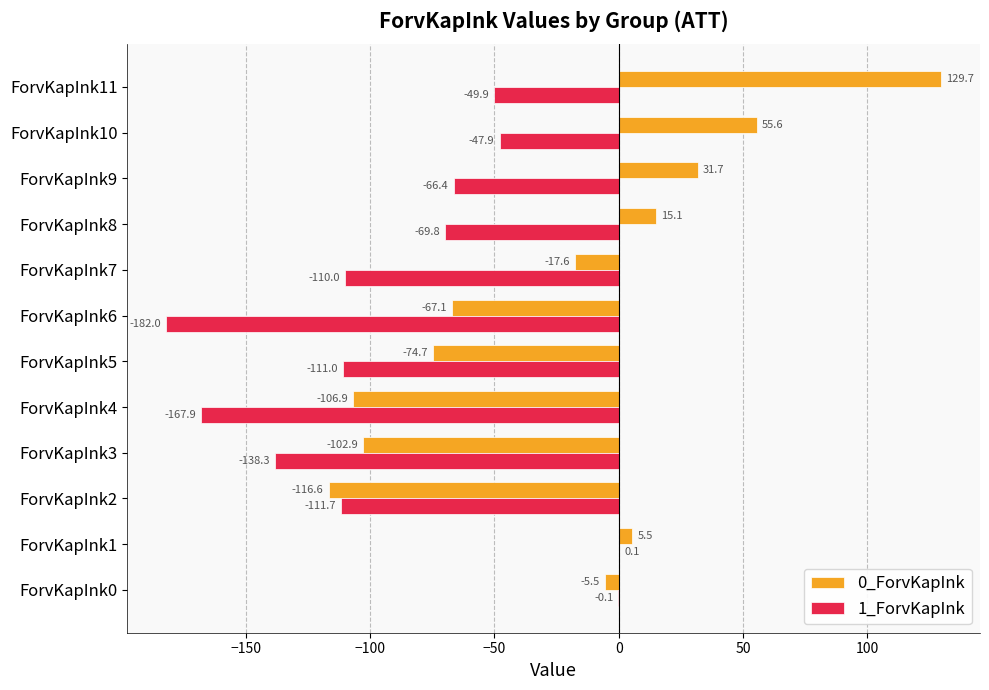

True or false: 1_ForvKapInk has a value of -182.0 at ForvKapInk6.

True